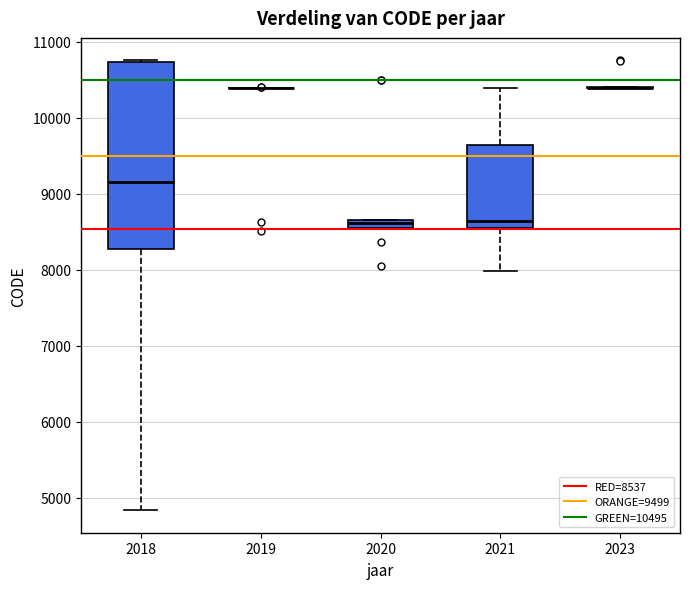

Which box is the tallest, from its lower edge to its upper edge?

2018